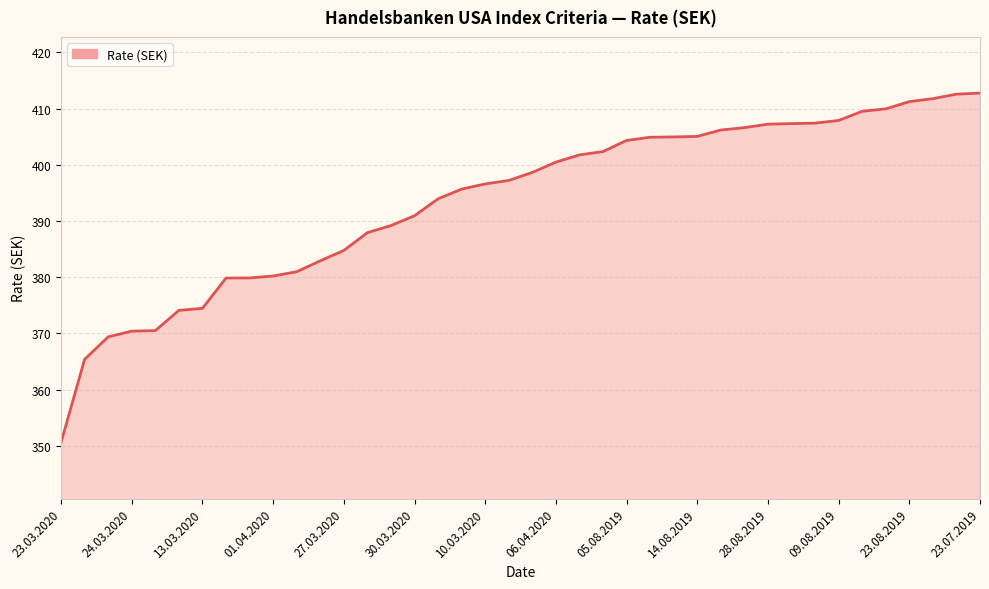

What is the greatest value displayed?

412.8